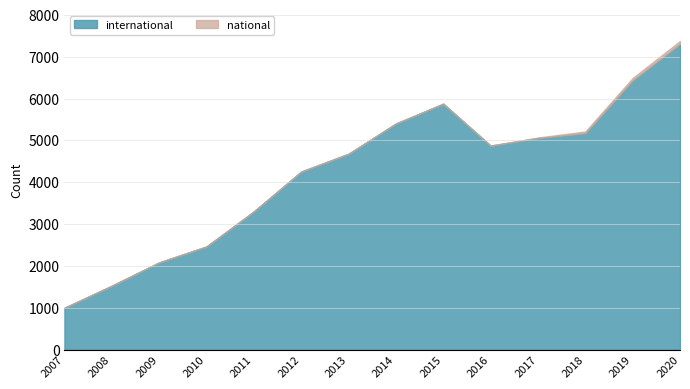

List the series in order of their overall mean, highest first.

international, national